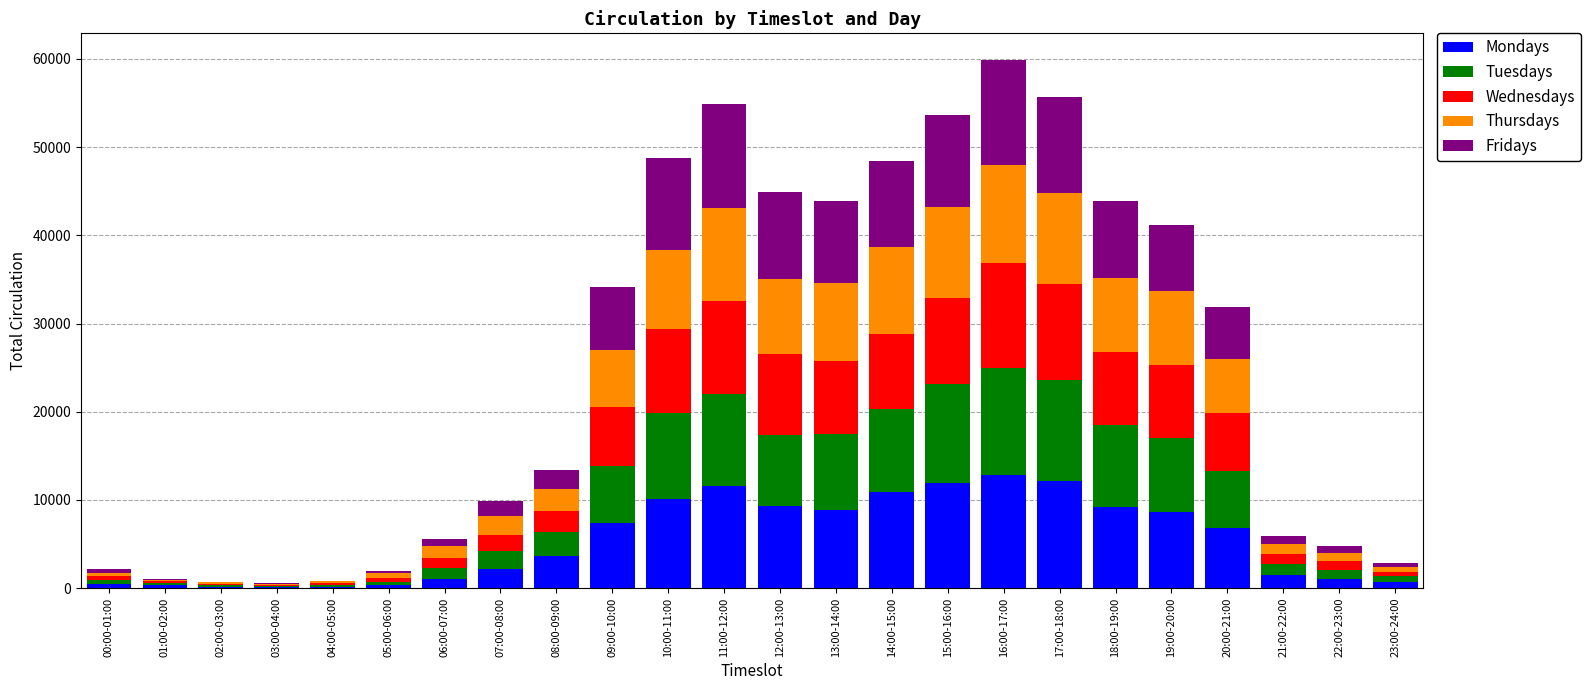

What is the highest value of the Mondays series?

12813